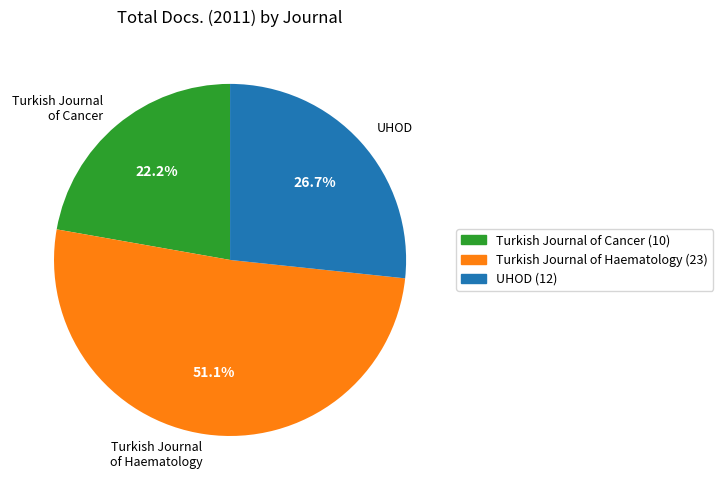

Is there a majority slice in this chart?

Yes